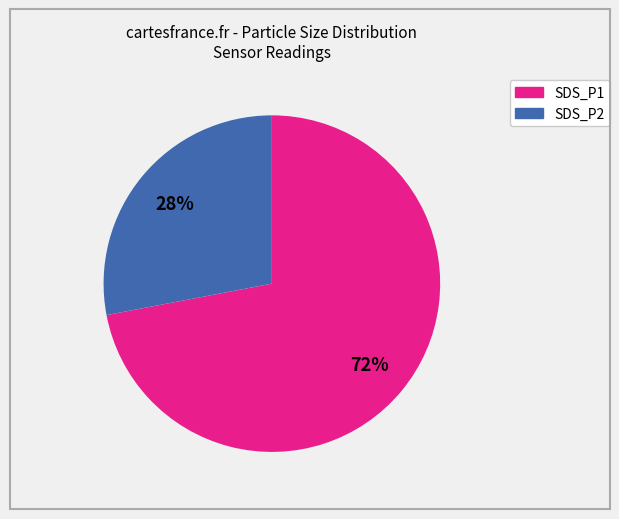

Rank the categories by value from highest to lowest.

SDS_P1, SDS_P2